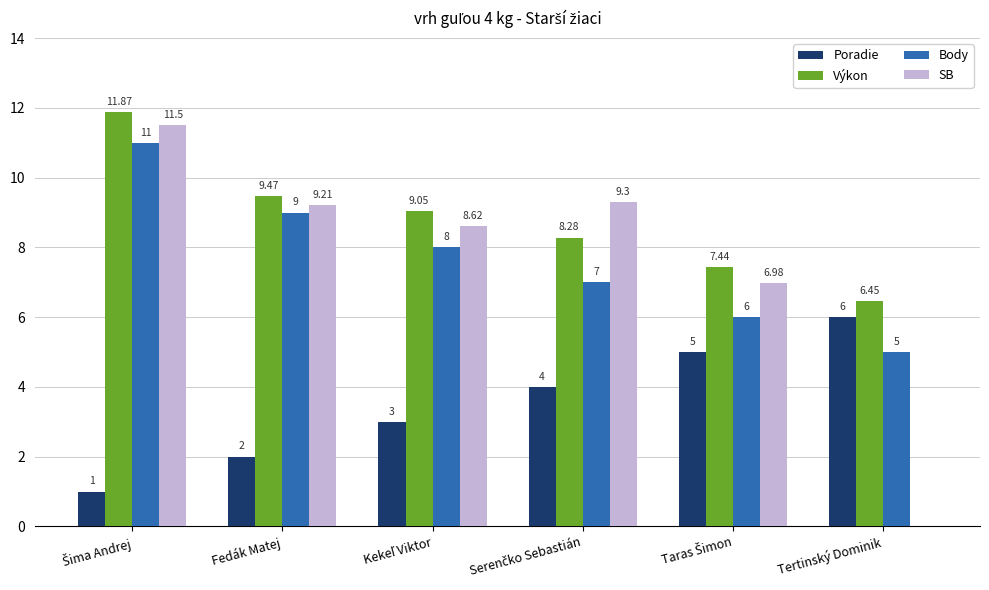

What is the label of the 1st bar from the right?

Tertinský Dominik